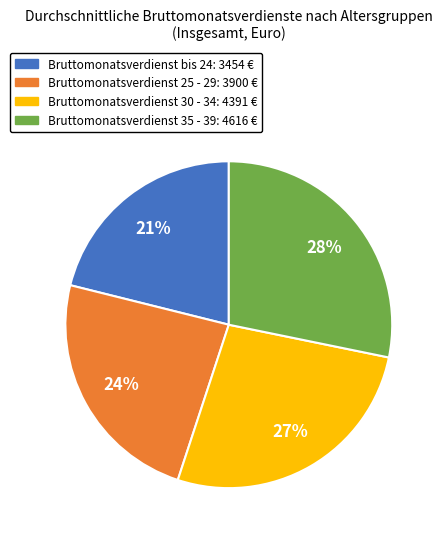

To the nearest percent, what is the difference between the largest and smallest slice percentages?

7%